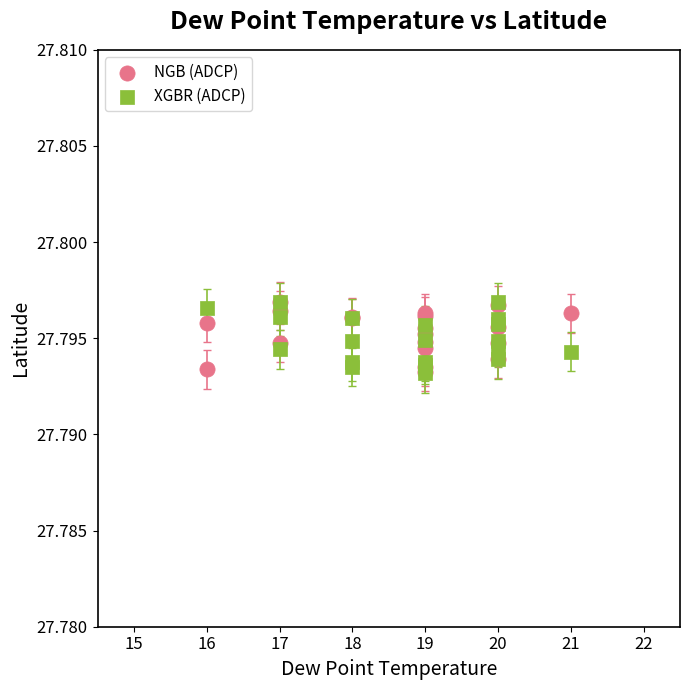

What are all the series names shown in the legend?

NGB (ADCP), XGBR (ADCP)